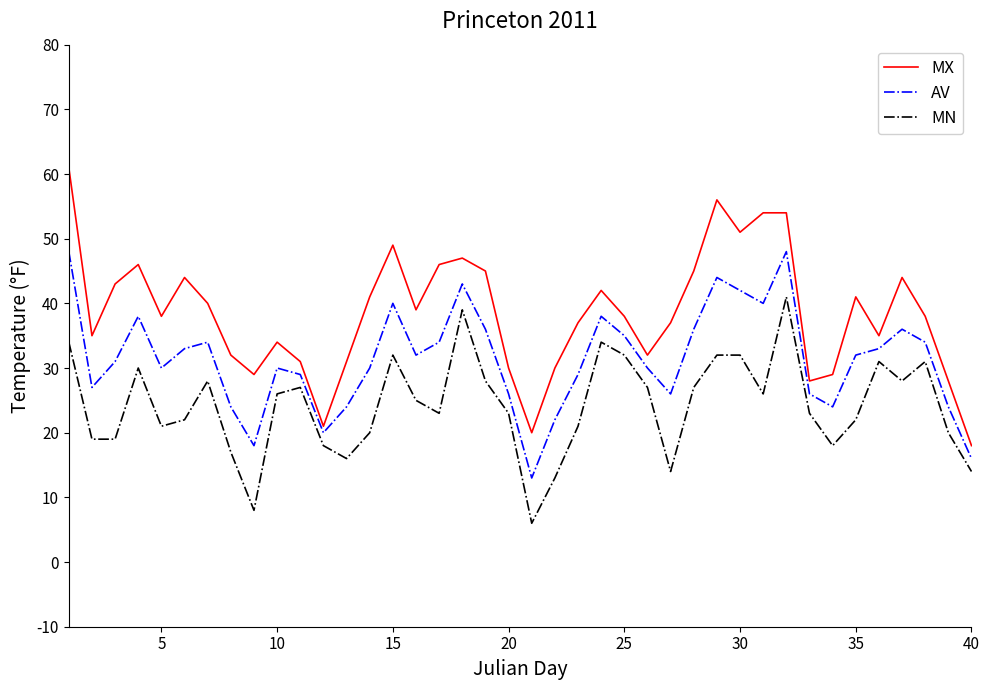

List the series in order of their peak value, highest first.

MX, AV, MN